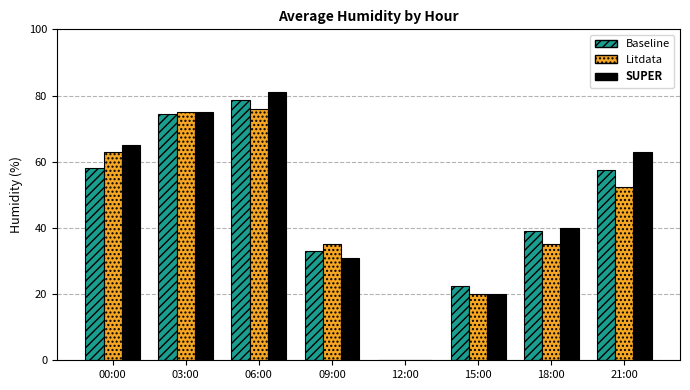

What is the greatest value displayed?

81.0